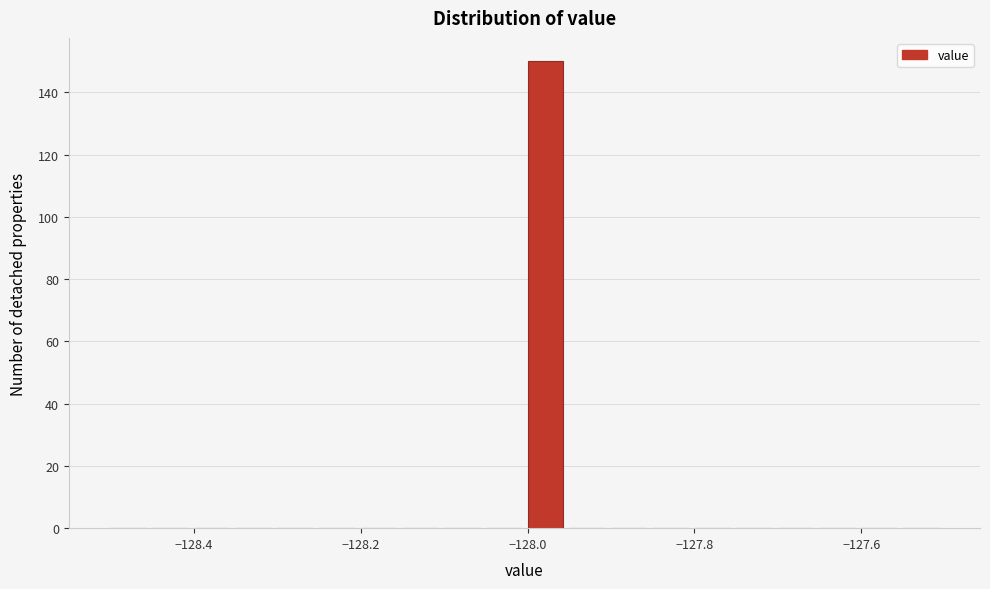

Read against the x-axis, roughly where is the centre of the tallest bar?

-127.98